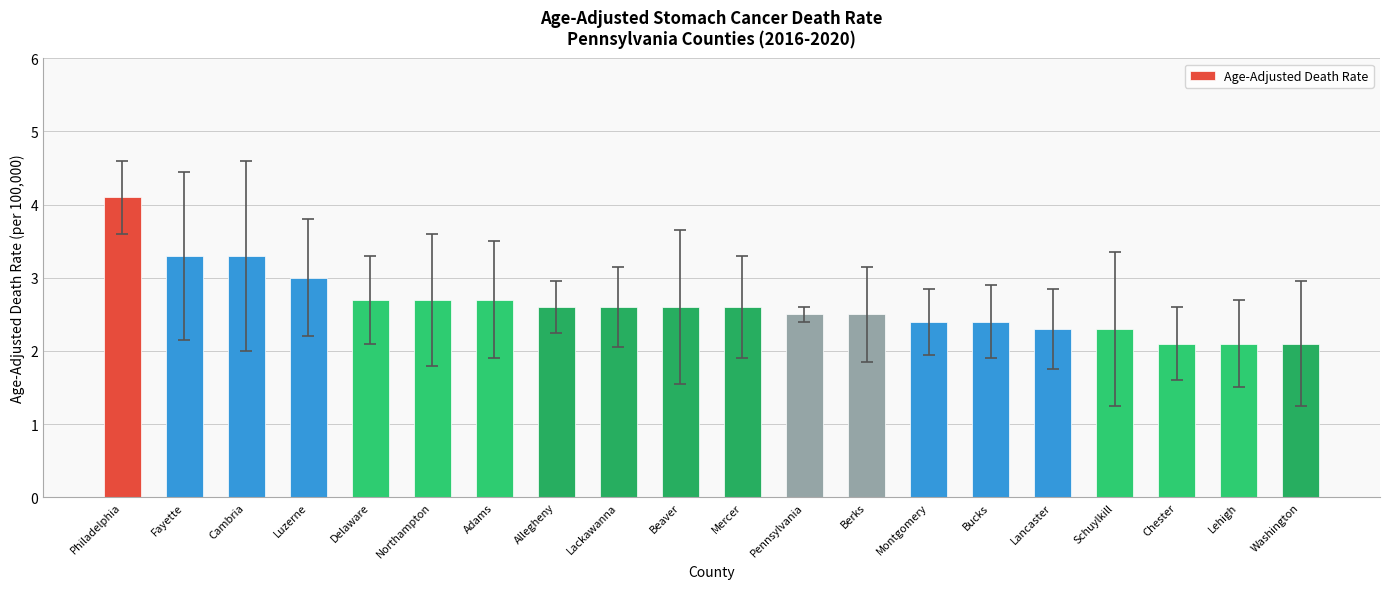

Which category has the highest value across all series?

Philadelphia